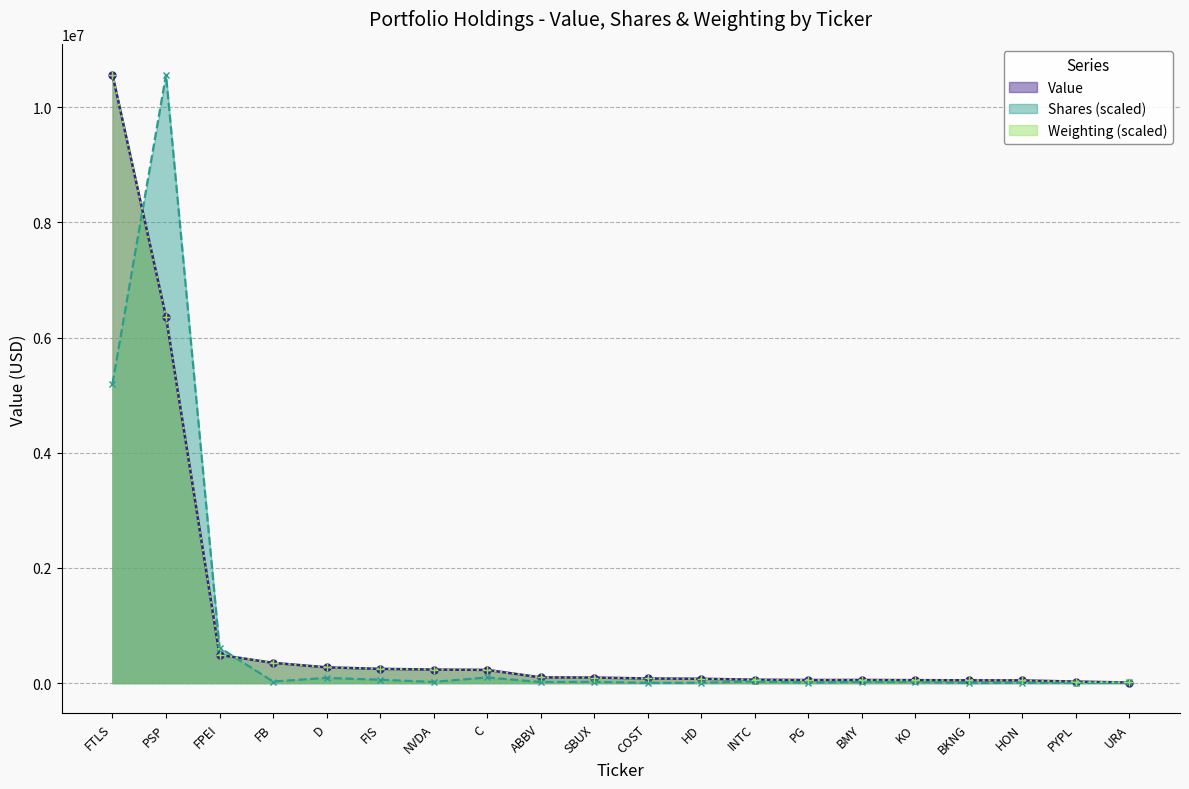

What is the sum of all Weighting values?

19443642.4